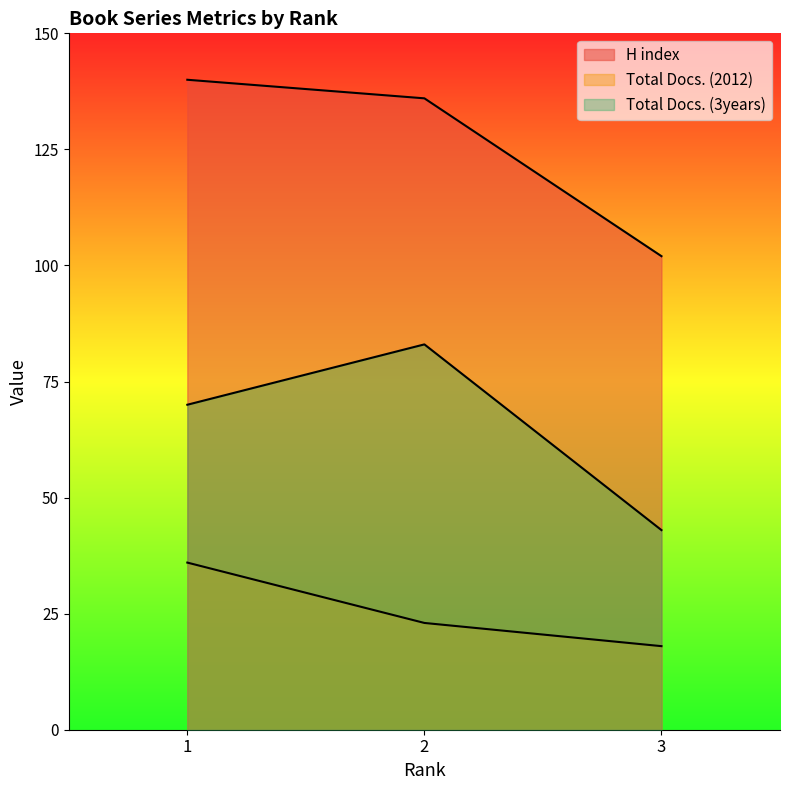

The value of H index at 2 is 202. True or false?

False